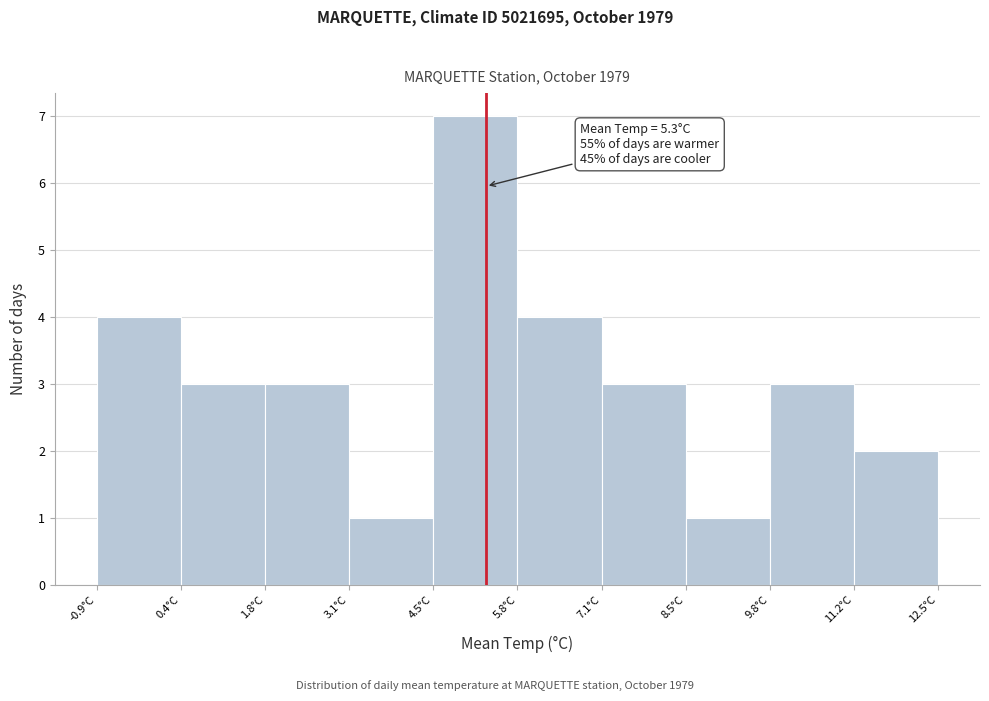

Over which range of the x-axis is the bar tallest?

4.46 to 5.80